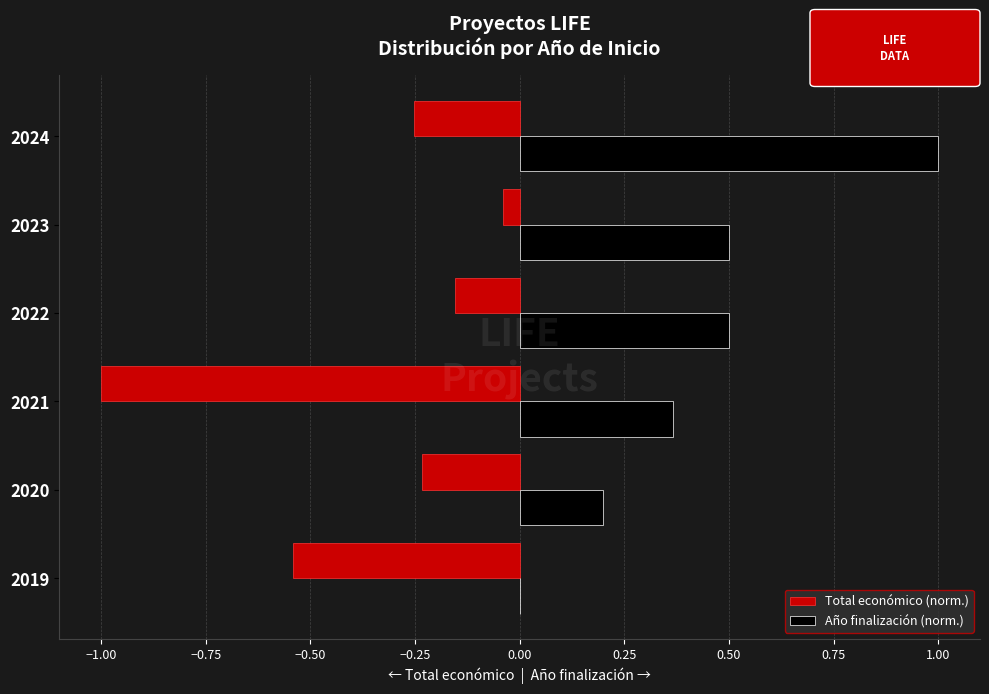

Which series changed the most between 2020 and 2022?

Año finalización (norm.)